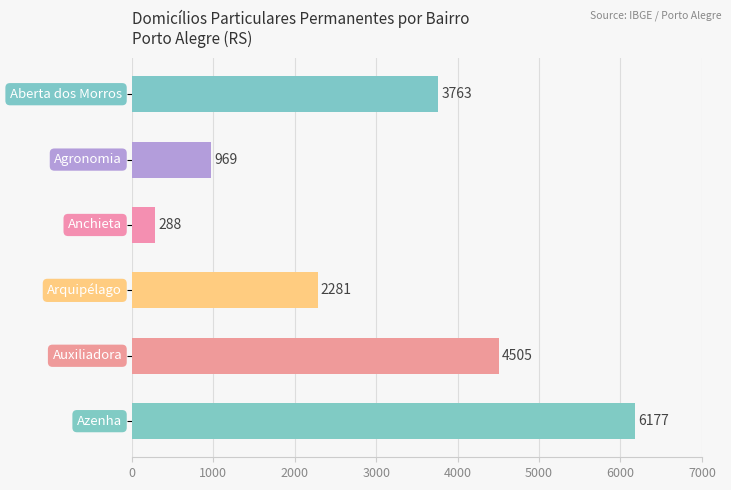

What is the sum of all values?

17983